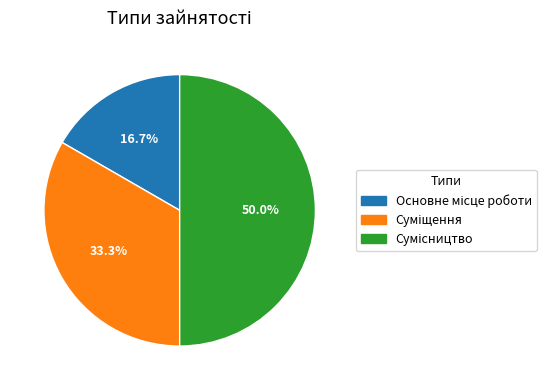

Rank the categories by value from lowest to highest.

Основне місце роботи, Суміщення, Сумісництво